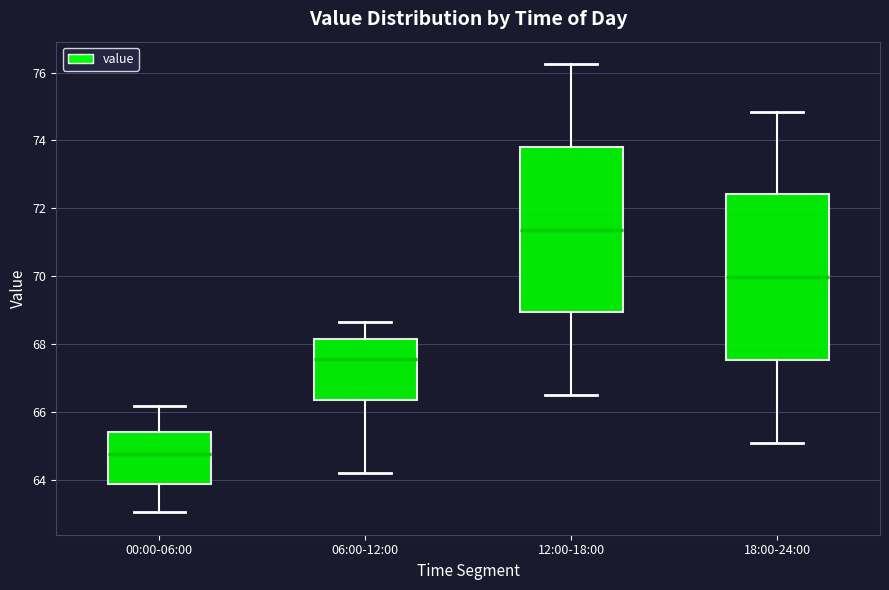

Where does the median line of the box for 18:00-24:00 sit on the y-axis? The values are not printed on the chart, so give them approximately, as read against the axis.

70.0